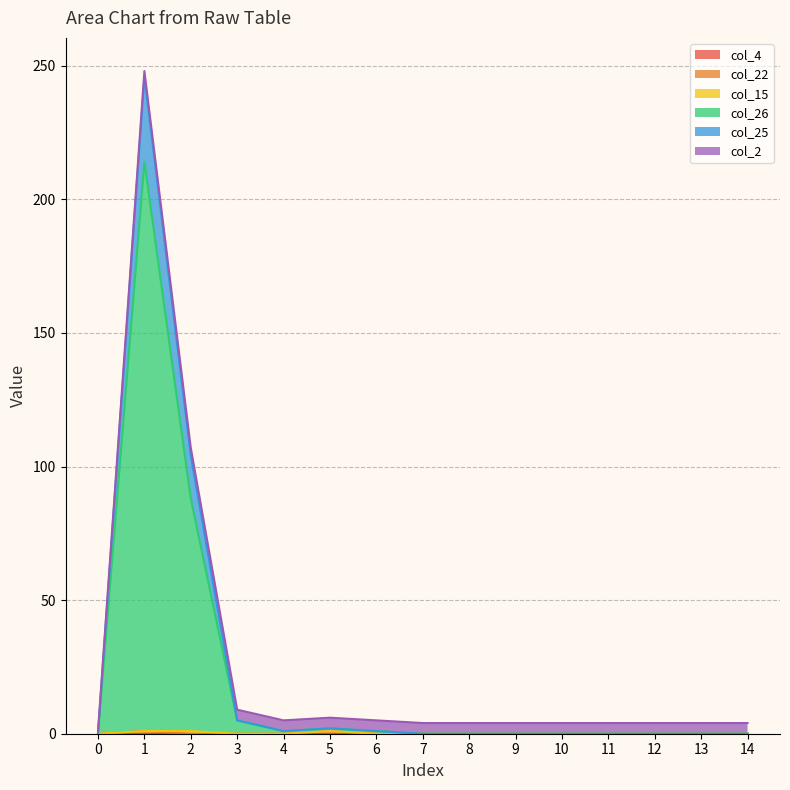

Does the chart have visible grid lines?

Yes